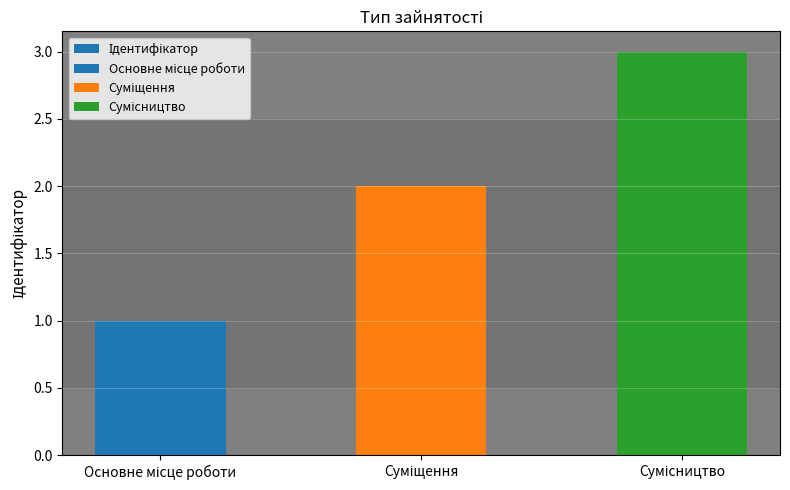

How many values are between 1 and 3?

3